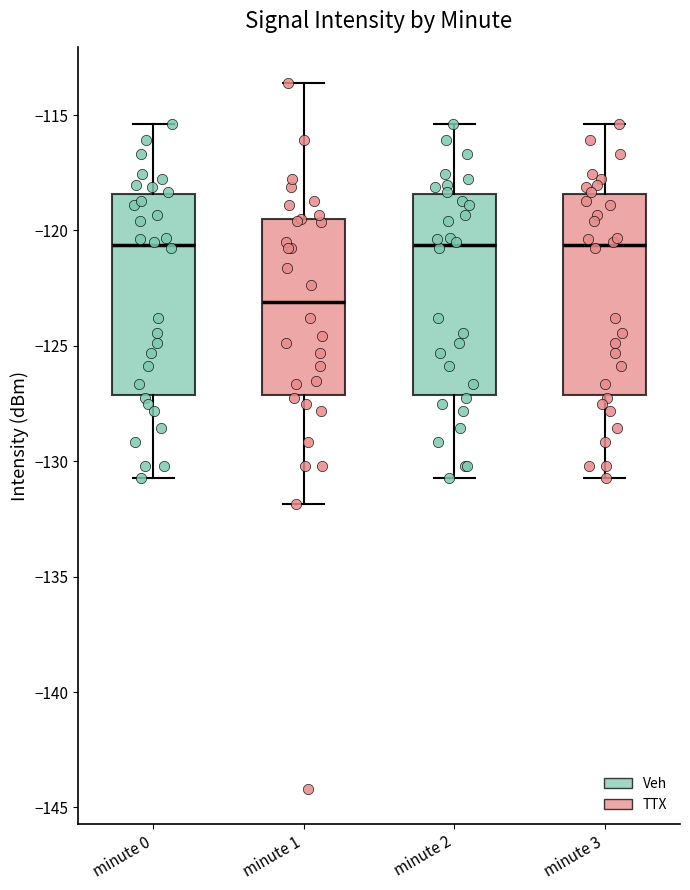

Where does the upper whisker of the box for minute 1 end on the y-axis? The values are not printed on the chart, so give them approximately, as read against the axis.

-113.5